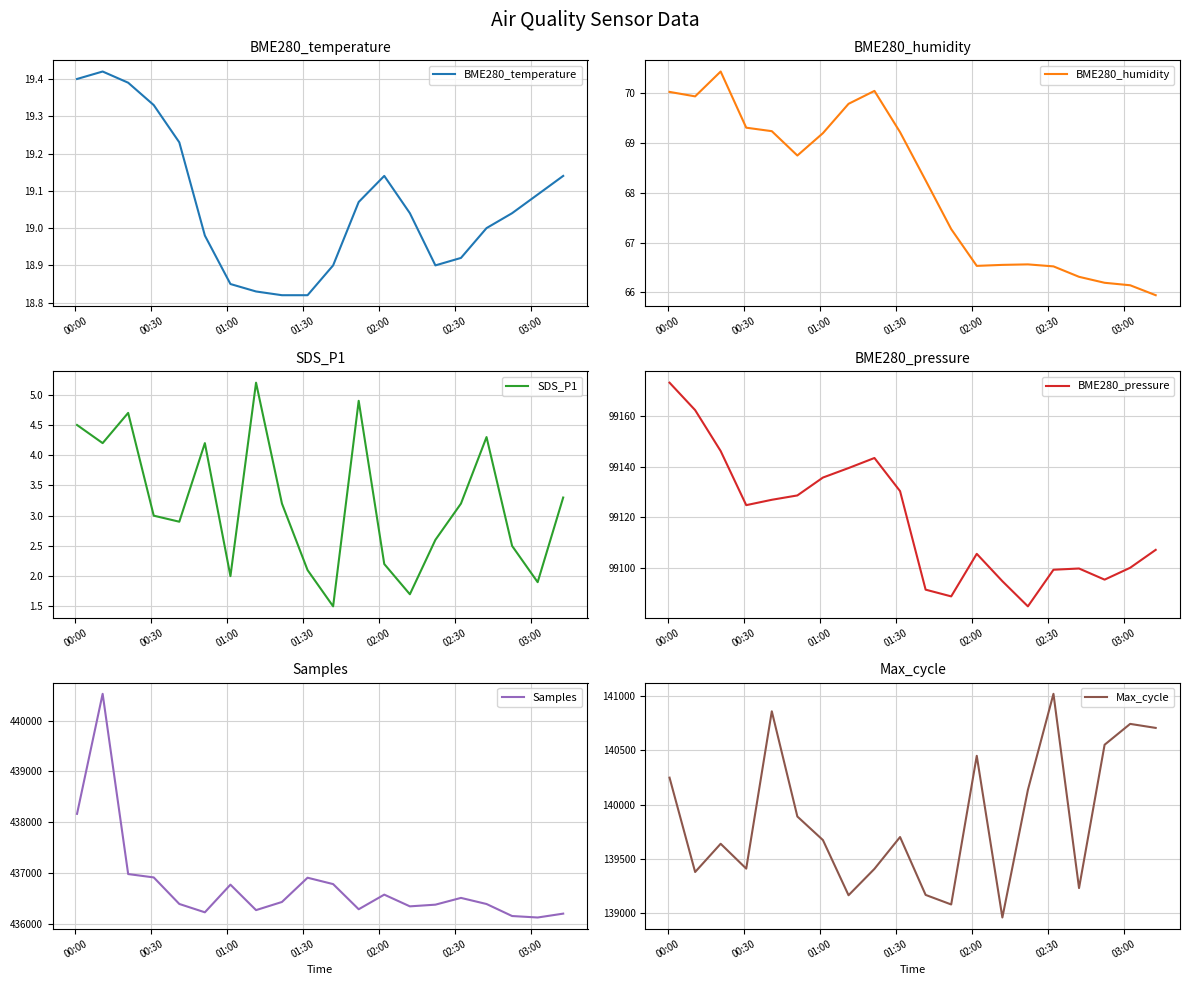

How many series are shown in this chart?

6